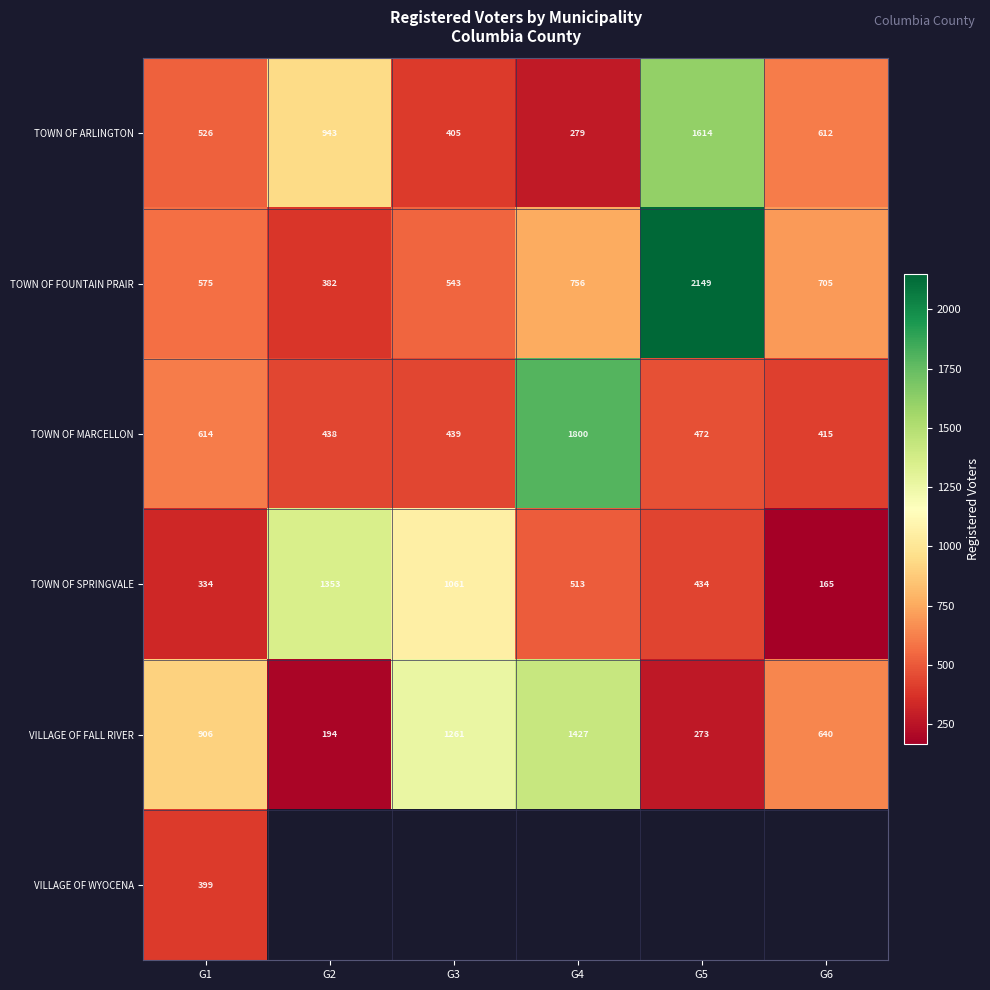

The TOWN OF SPRINGVALE series shows 458.8 at G1. True or false?

False